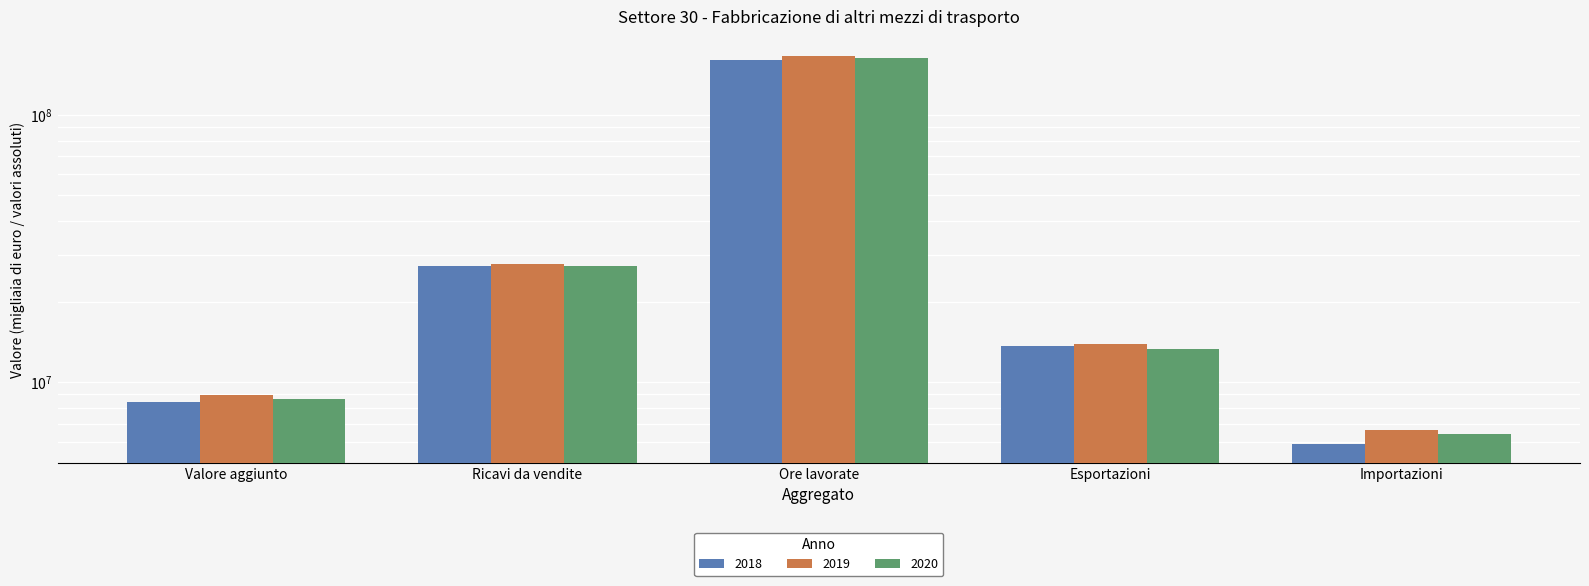

What are all the series names shown in the legend?

2018, 2019, 2020